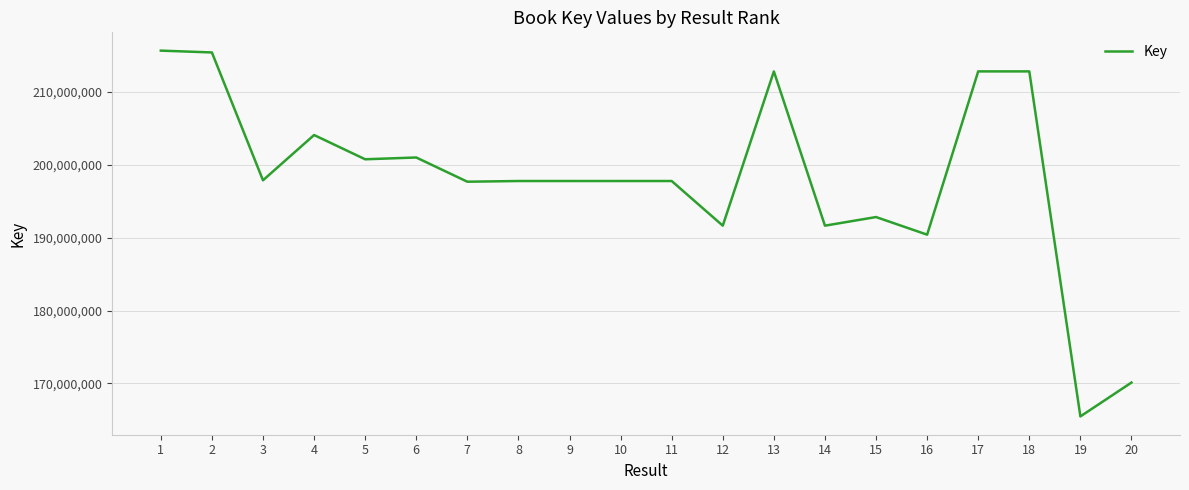

Between 17 and 11, which is larger?

17